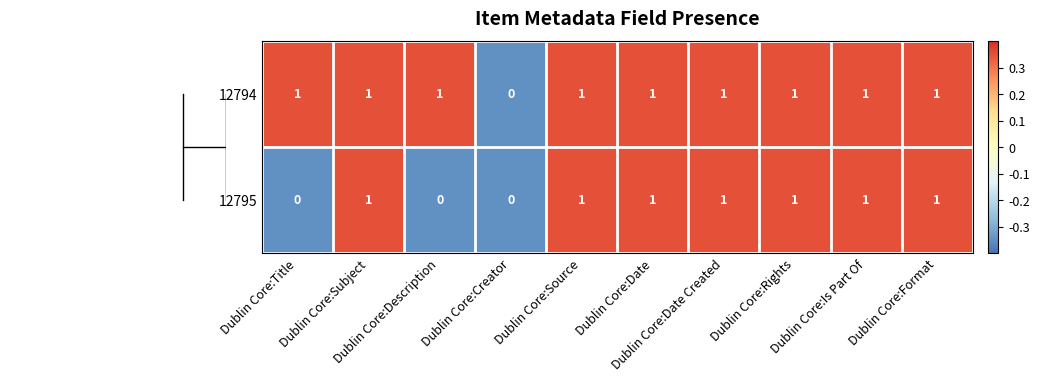

Rank the series by their average value, from highest to lowest.

12794, 12795